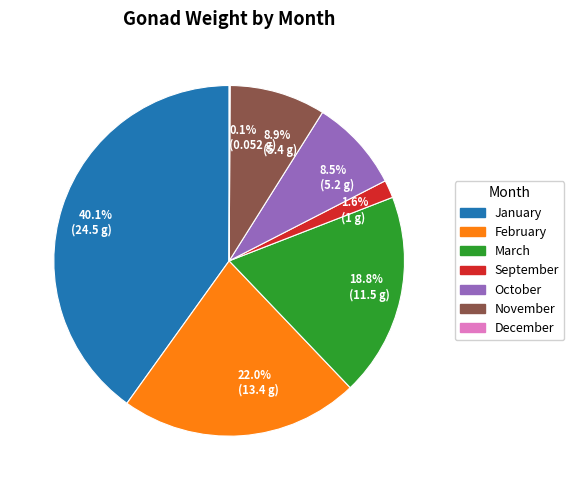

Does November account for over 50% of the chart?

No